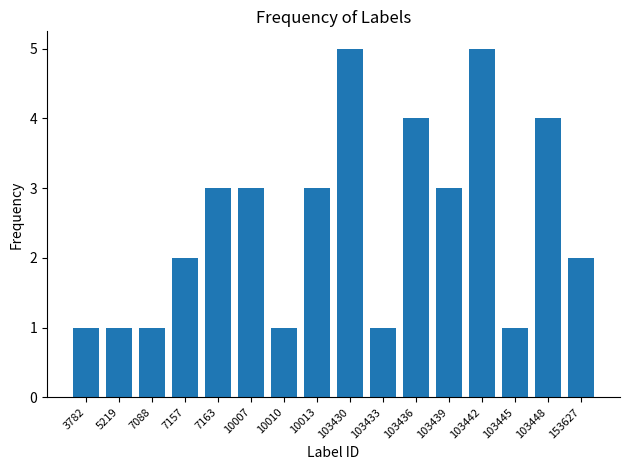

What is the ratio of the value at 103433 to the value at 103439?

0.3